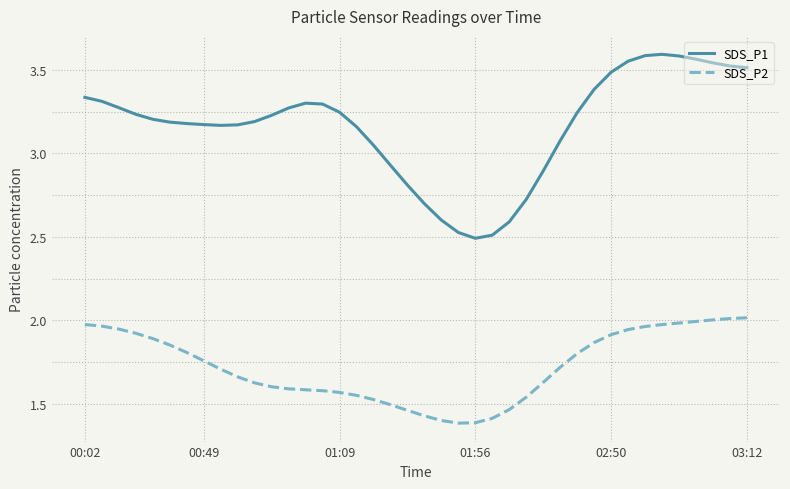

Which series has the widest spread of values?

SDS_P1